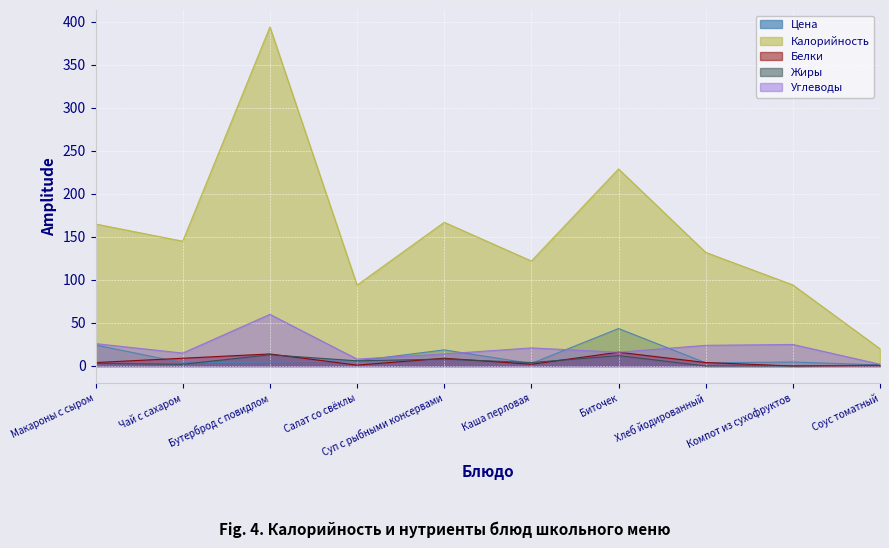

What is the total value across all series at Биточек?

316.5